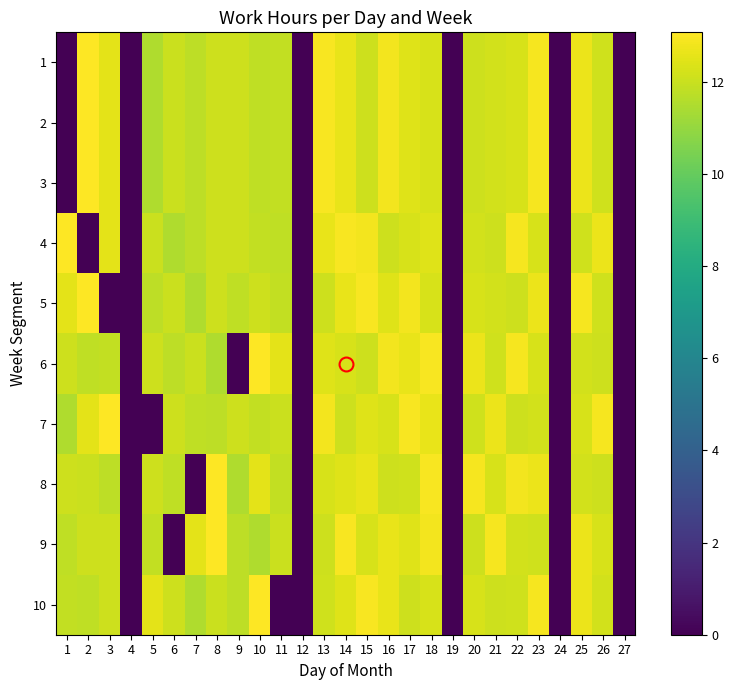

At 19, list the series in order from smallest to largest.

1, 2, 3, 4, 5, 6, 7, 8, 9, 10